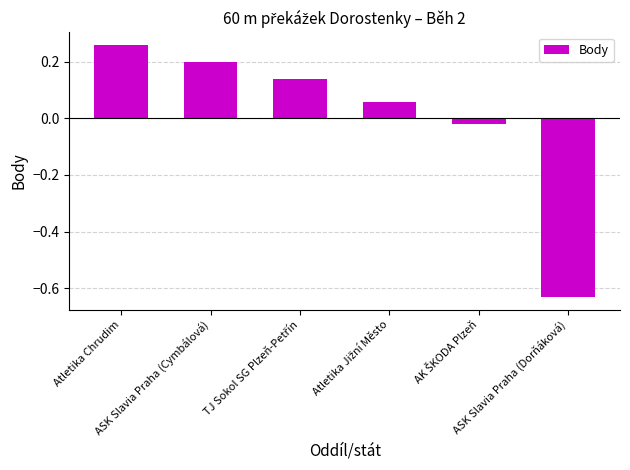

How many series are shown in this chart?

1